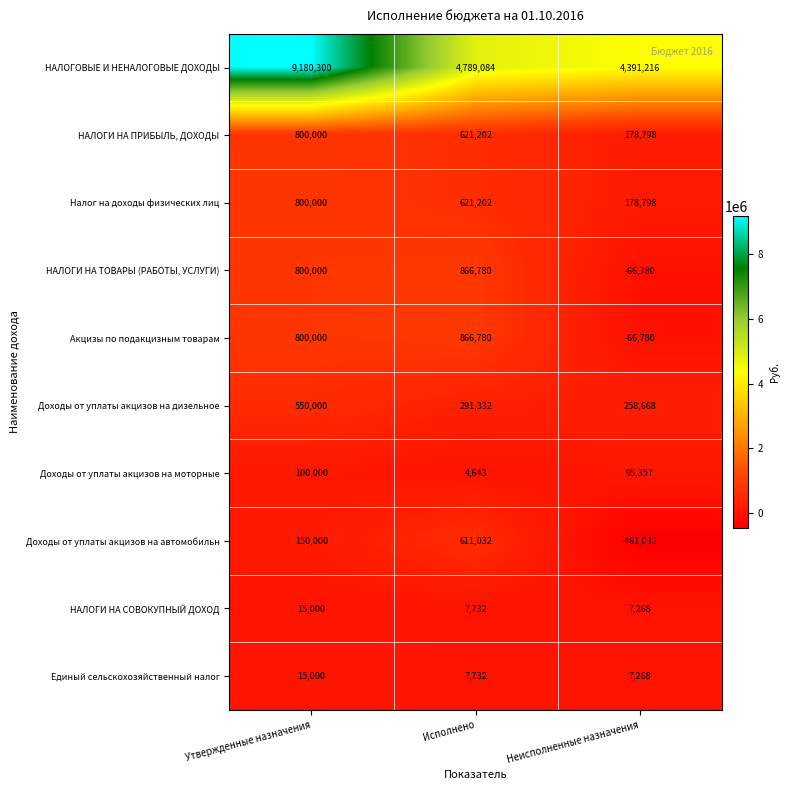

Which series has the widest spread of values?

НАЛОГОВЫЕ И НЕНАЛОГОВЫЕ ДОХОДЫ